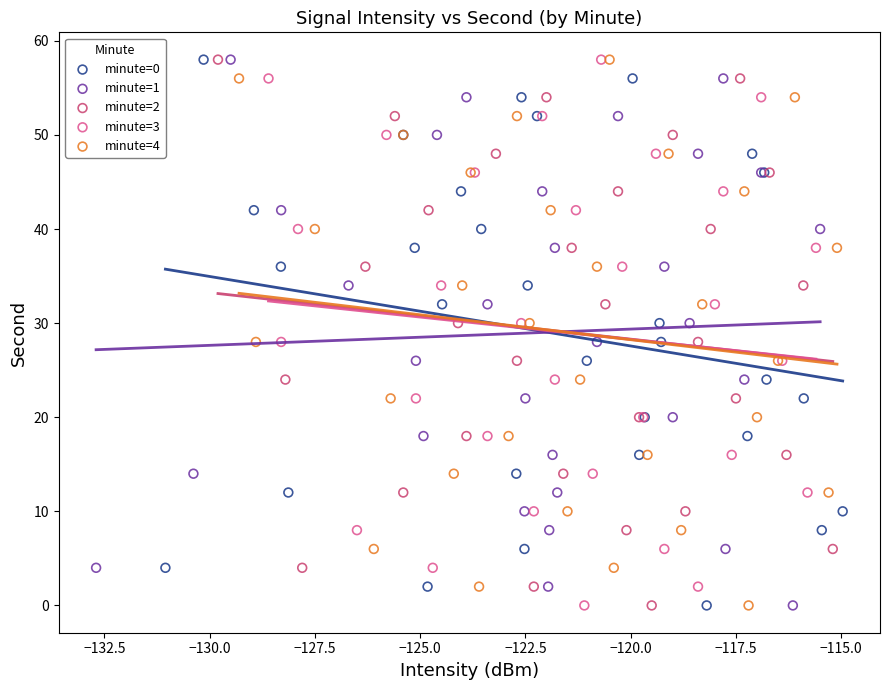

What are all the series names shown in the legend?

minute=0, minute=1, minute=2, minute=3, minute=4